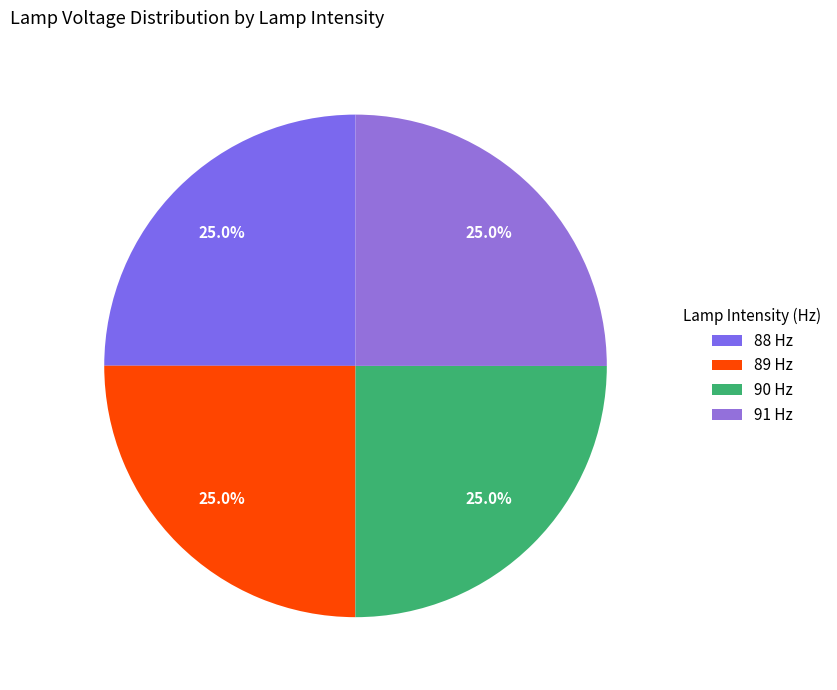

Count the number of slices in the pie.

4